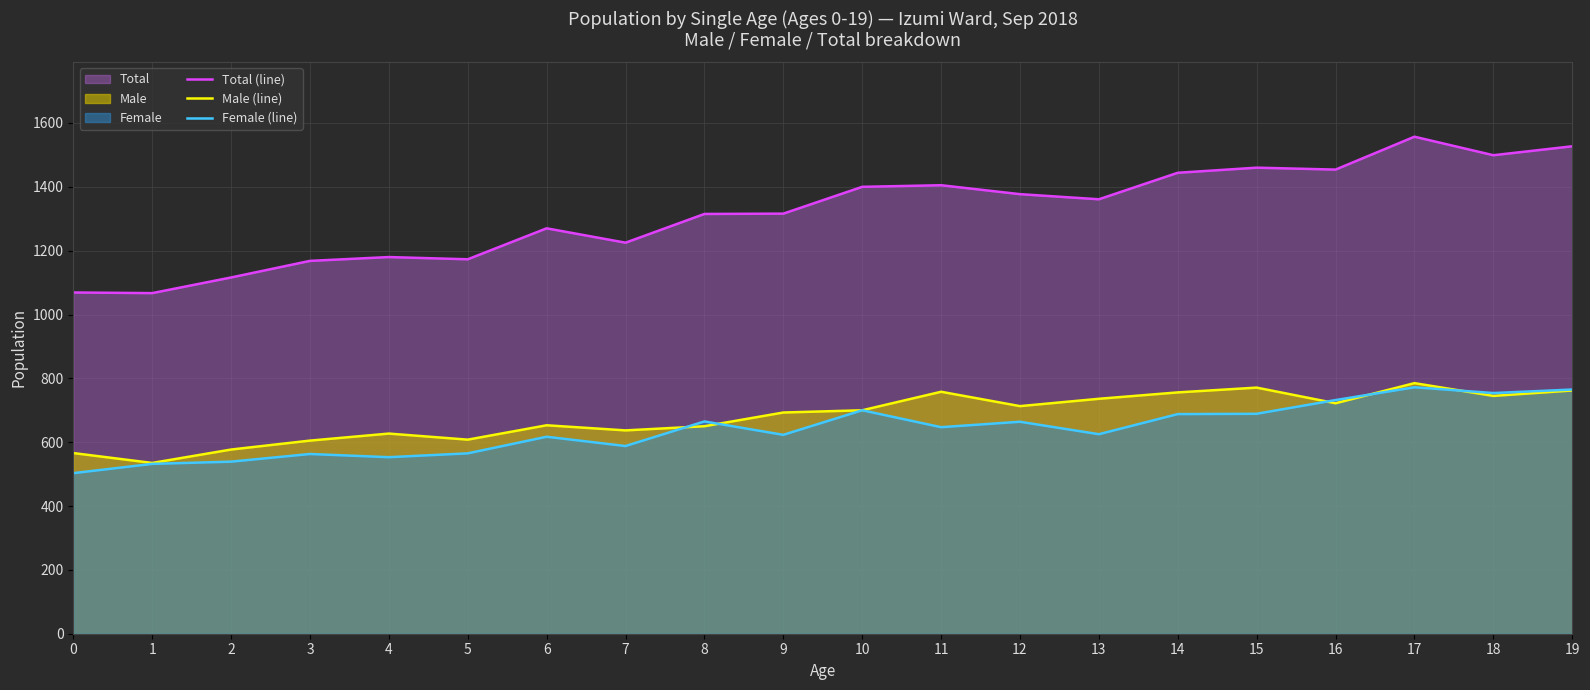

What is the approximate value of Female (line) at 11?

647